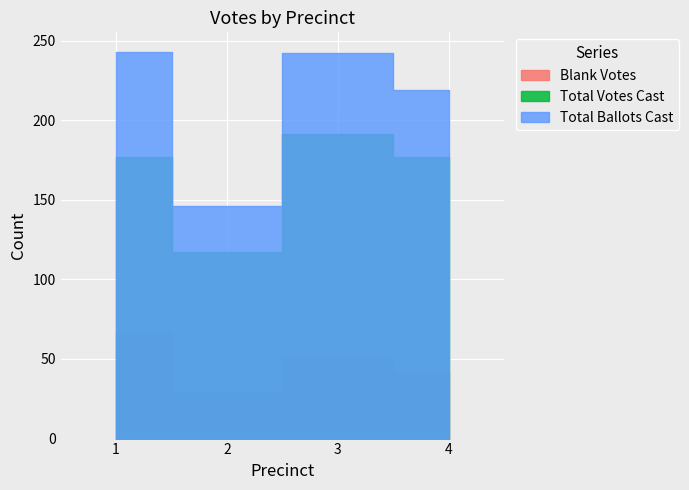

True or false: Total Ballots Cast has a value of 338 at 1.

False